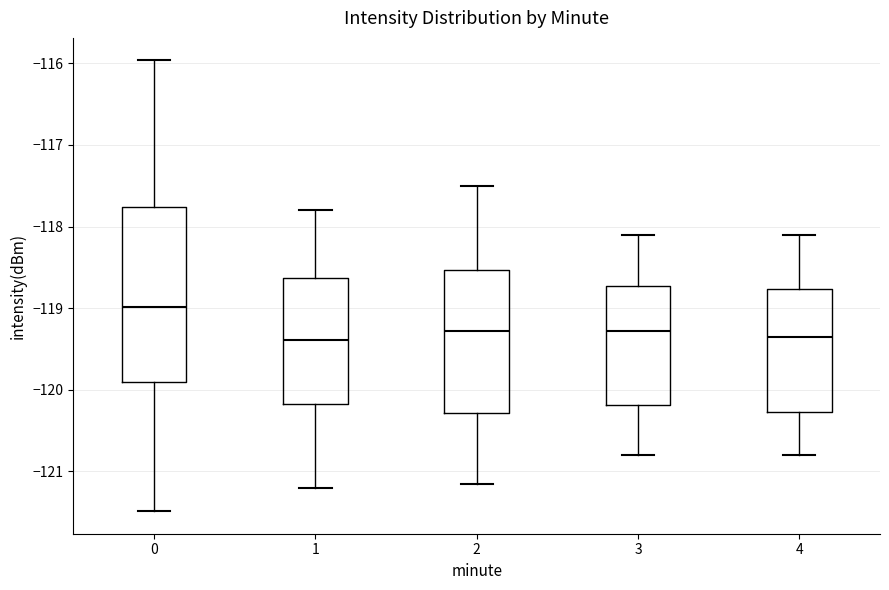

Reading left to right, read every box against the y-axis: the position of its median line, the range the box covers, and the ends of its whiskers. The values are not printed on the chart, so give them approximately, as read against the axis.

0: median -119.0, box -119.9 to -117.8, whiskers -121.5 to -116.0
1: median -119.4, box -120.2 to -118.6, whiskers -121.2 to -117.8
2: median -119.3, box -120.3 to -118.5, whiskers -121.1 to -117.5
3: median -119.3, box -120.2 to -118.7, whiskers -120.8 to -118.1
4: median -119.3, box -120.3 to -118.8, whiskers -120.8 to -118.1